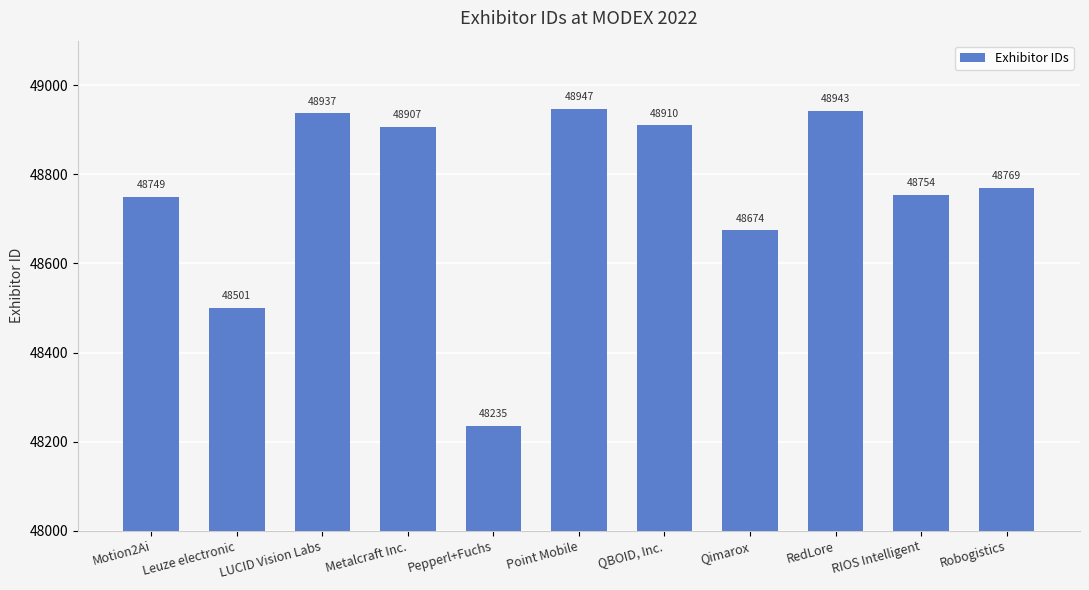

What is the label of the 11th bar from the right?

Motion2Ai